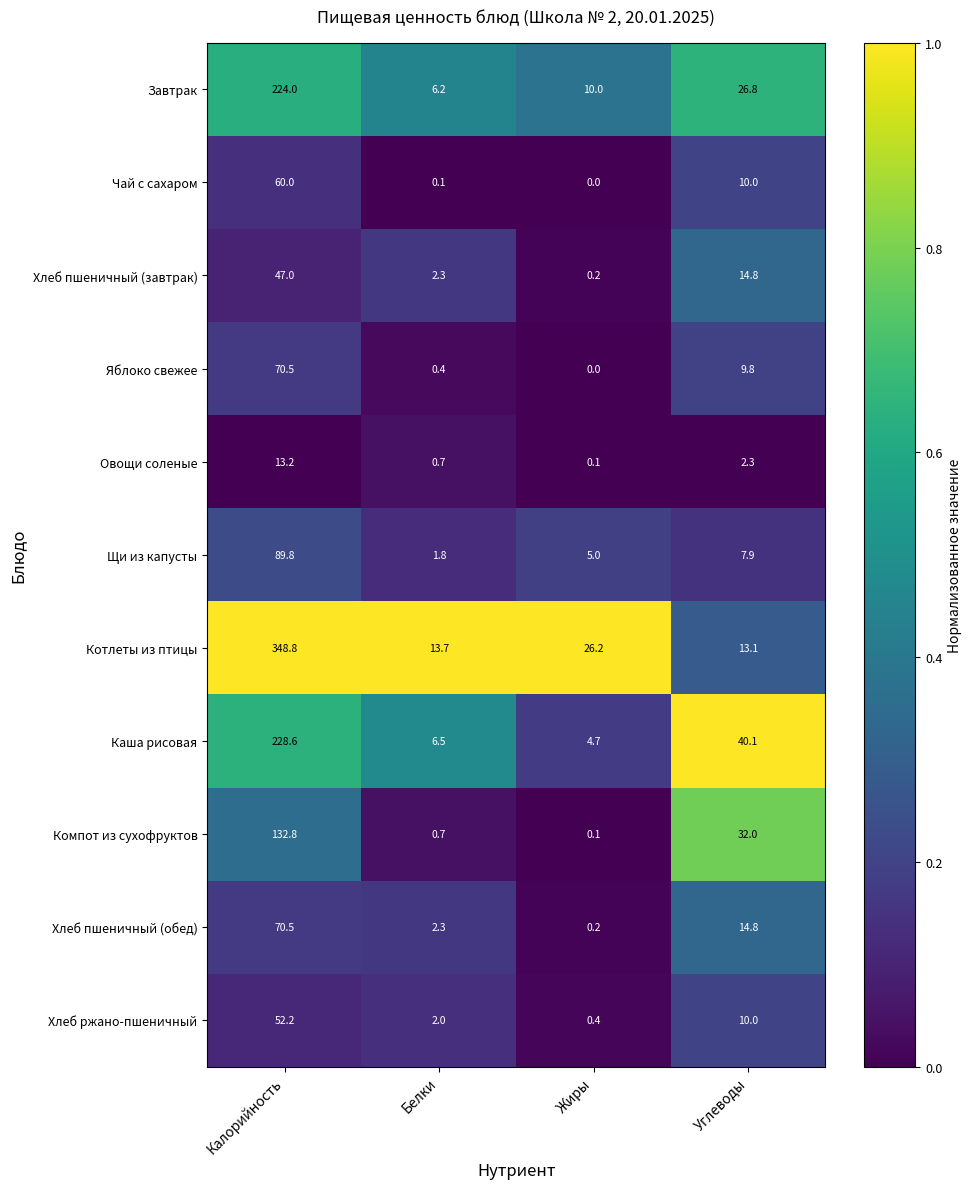

At which label is Хлеб пшеничный (обед) closest to 35?

Углеводы